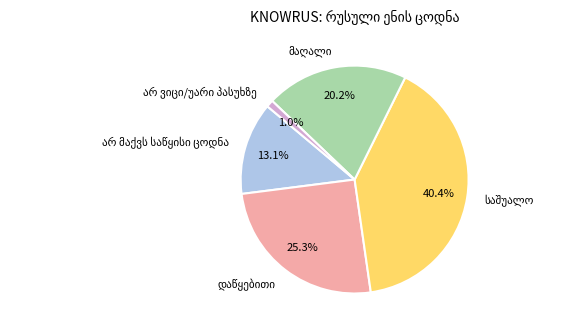

Does any single category account for the majority?

No